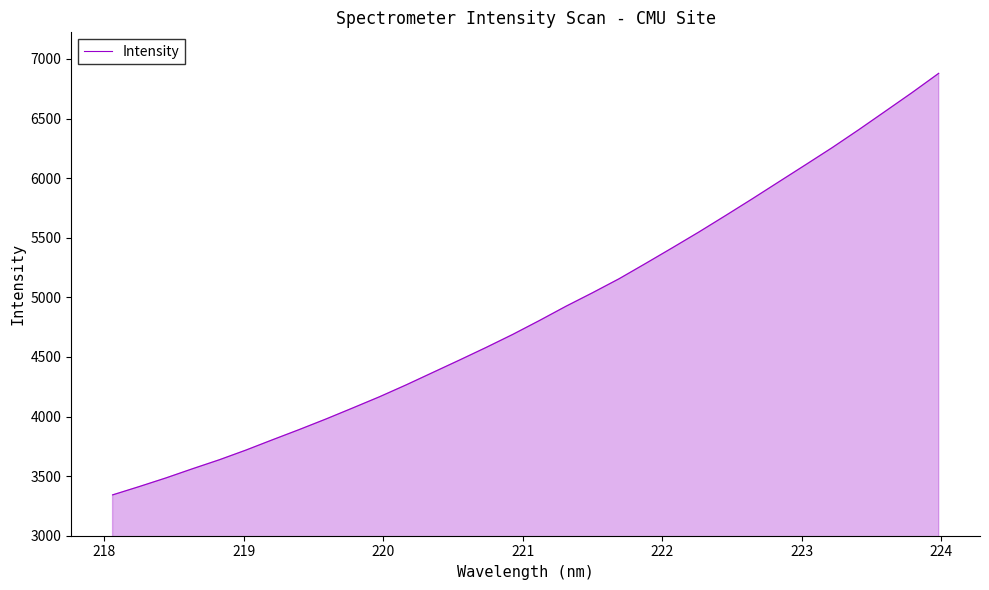

What is the smallest value displayed?

3342.6